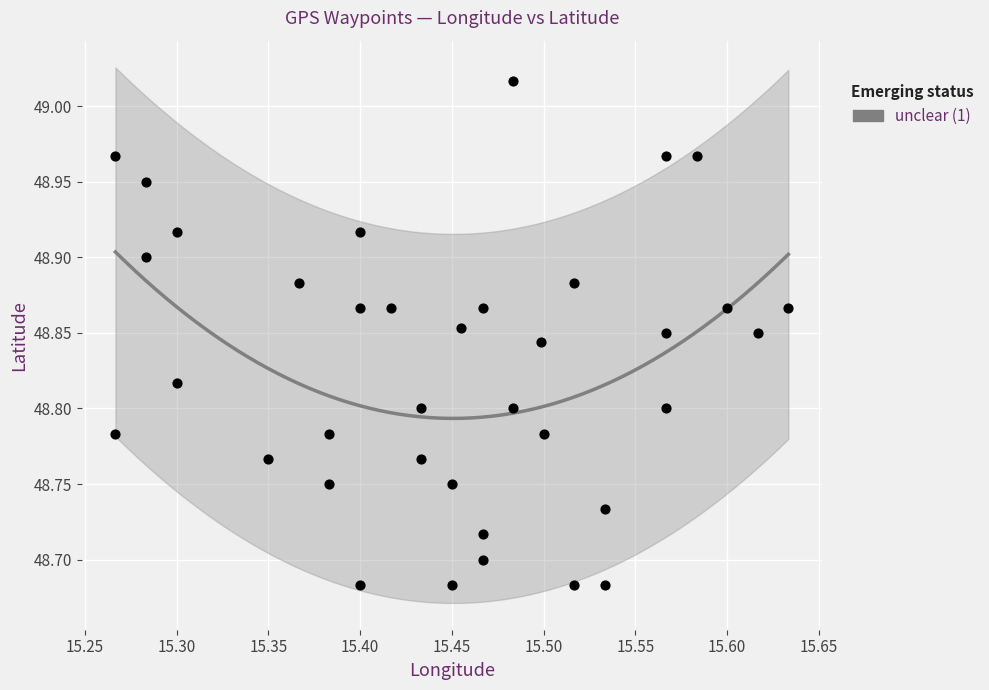

What is the range of X values (max minus min)?

0.4